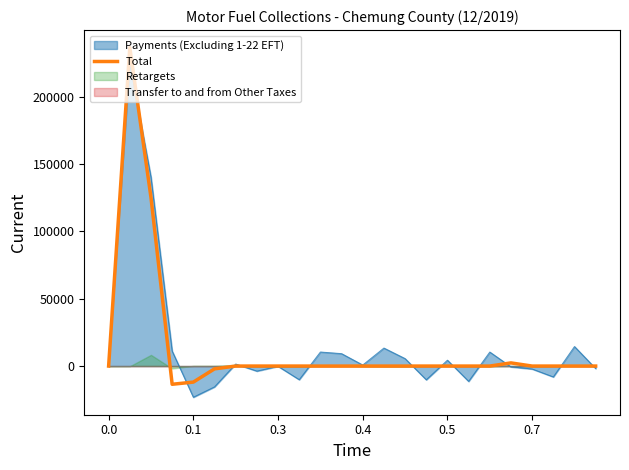

What is the maximum value for Total?

236443.9